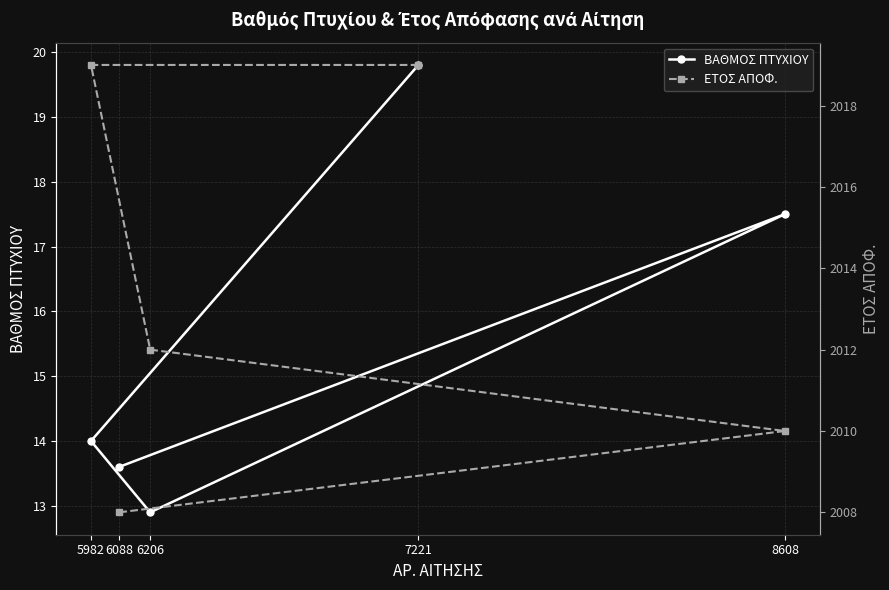

What is the maximum value shown in the chart?

2019.0